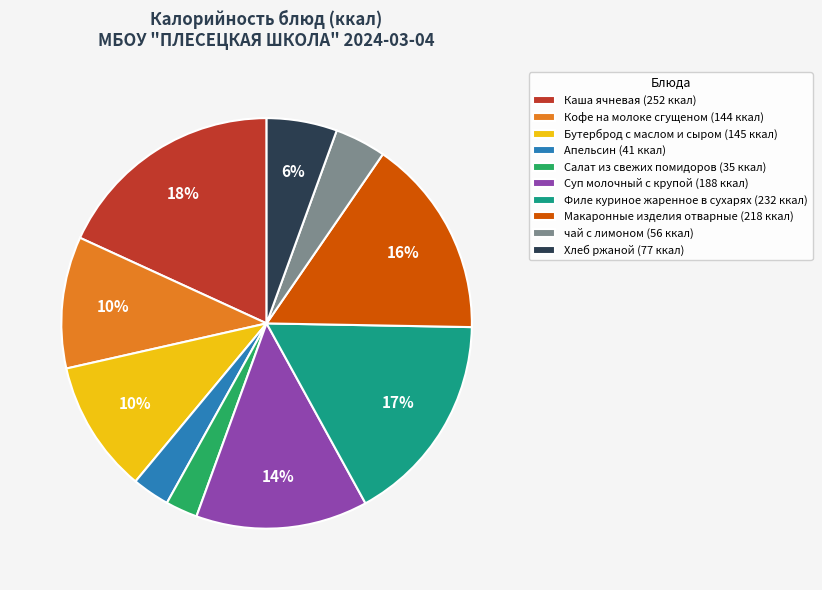

Which slice is the largest?

Каша ячневая